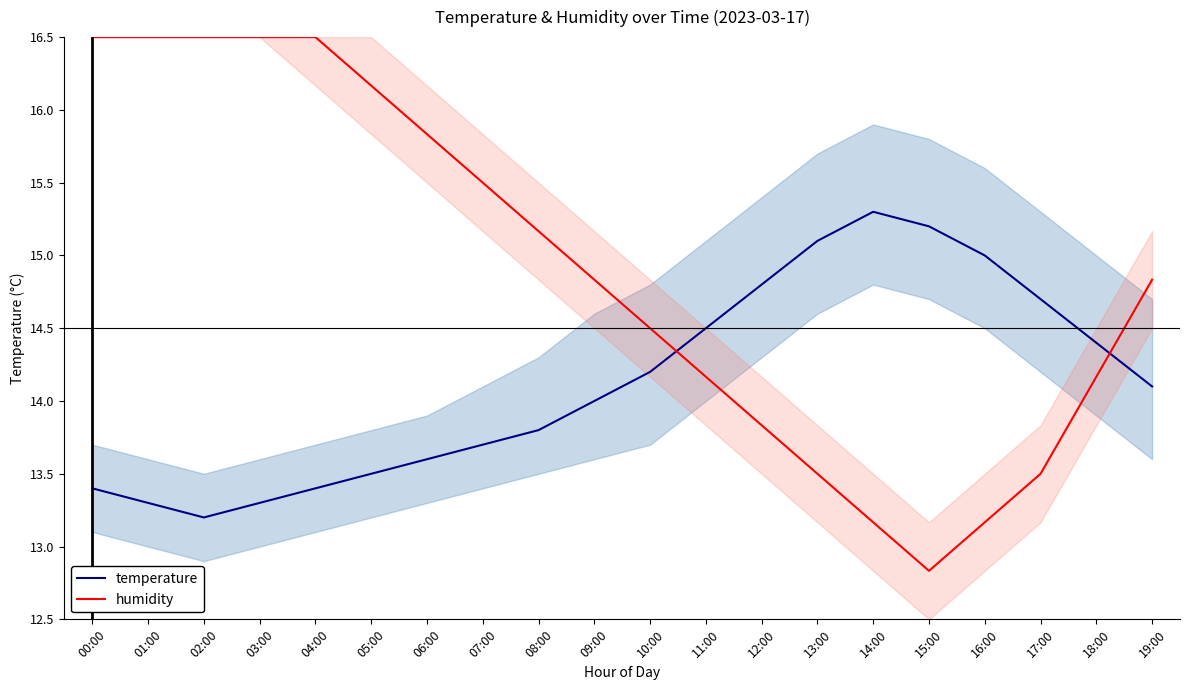

Is this an area chart (filled region under the line)?

No